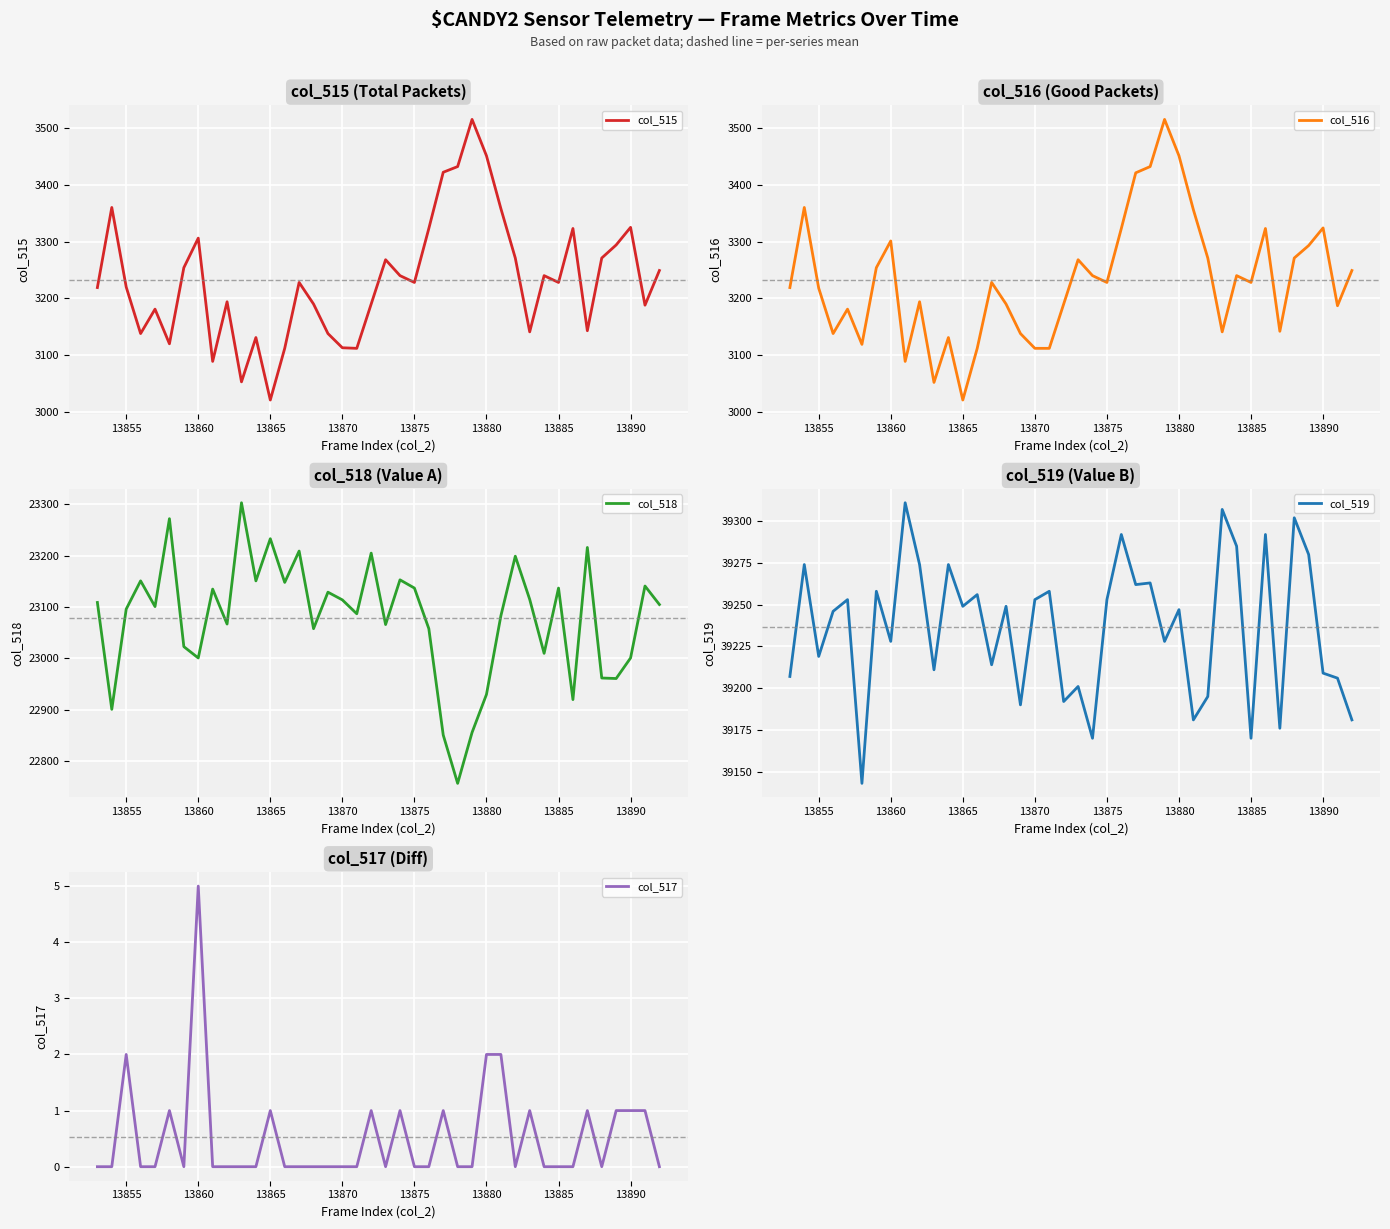

How many data points in col_516 are above 3228?

18